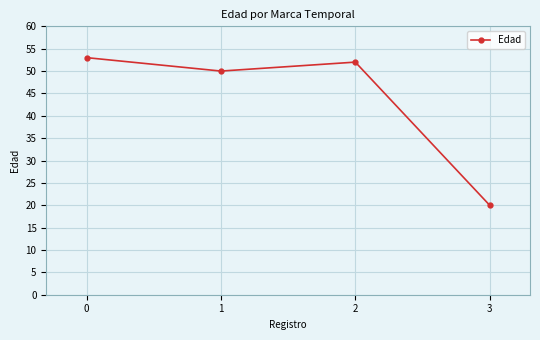

Is it true that the value at 2 is 23?

False